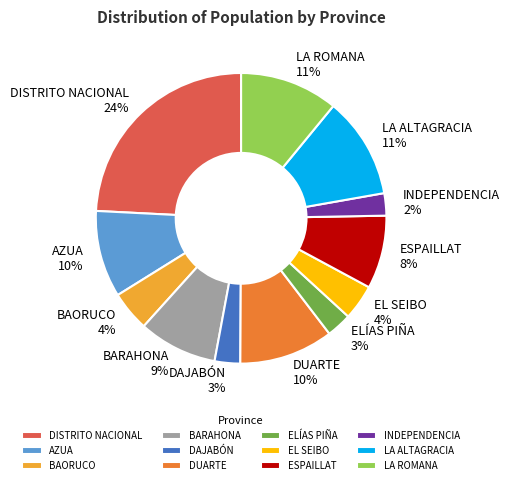

What percentage is the EL SEIBO slice, to the nearest percent?

4%